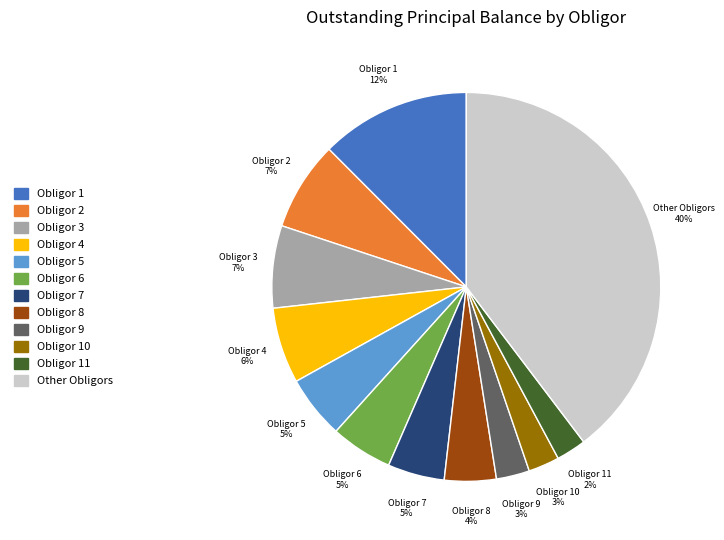

Which slice is the largest?

Other Obligors